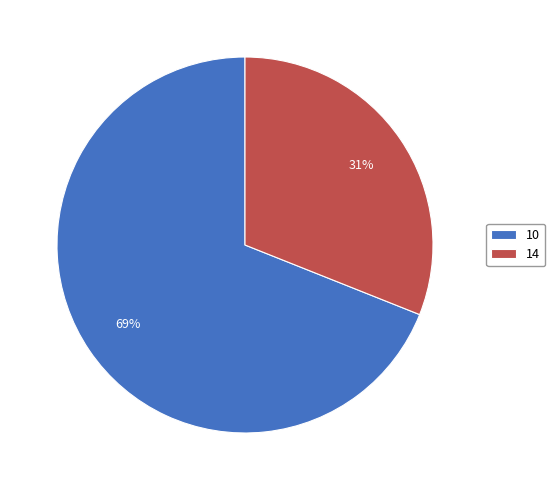

To the nearest percent, what portion does 10 represent?

69%